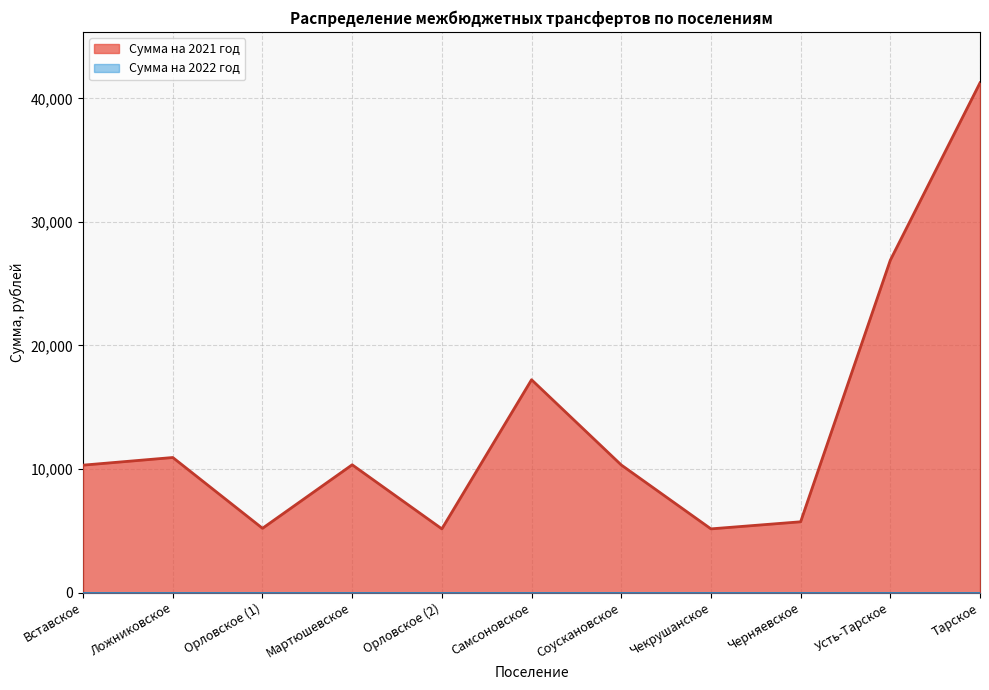

What is the label of the 11th point from the left?

Тарское